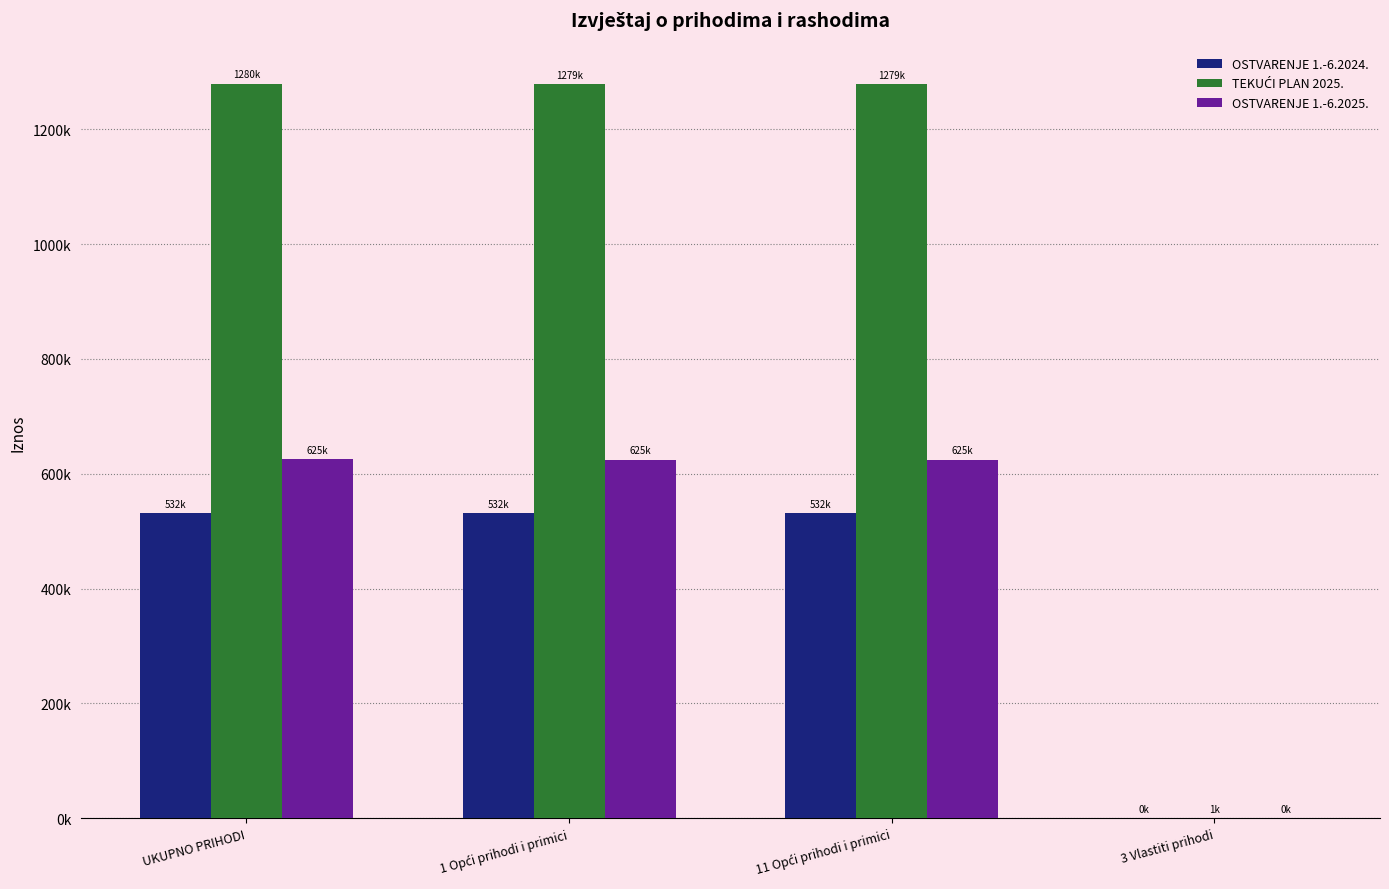

What is the label of the 2nd bar from the left?

1 Opći prihodi i primici